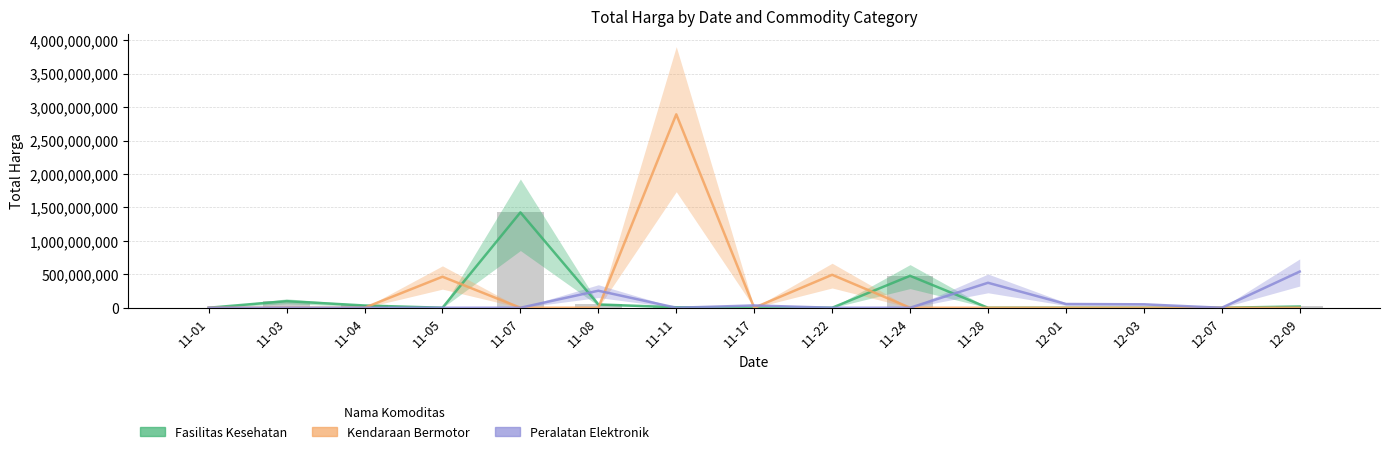

Rank the categories by Peralatan Elektronik value from highest to lowest.

12-09, 11-28, 11-08, 12-01, 12-03, 11-17, 11-01, 11-03, 11-04, 11-05, 11-07, 11-11, 11-22, 11-24, 12-07